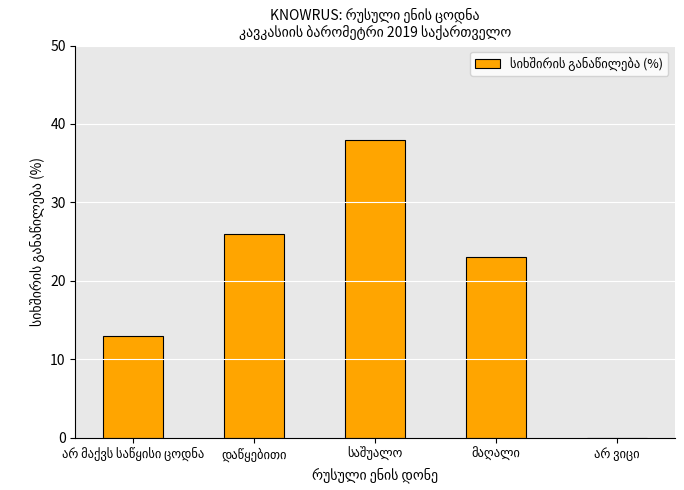

What is the maximum value shown in the chart?

38